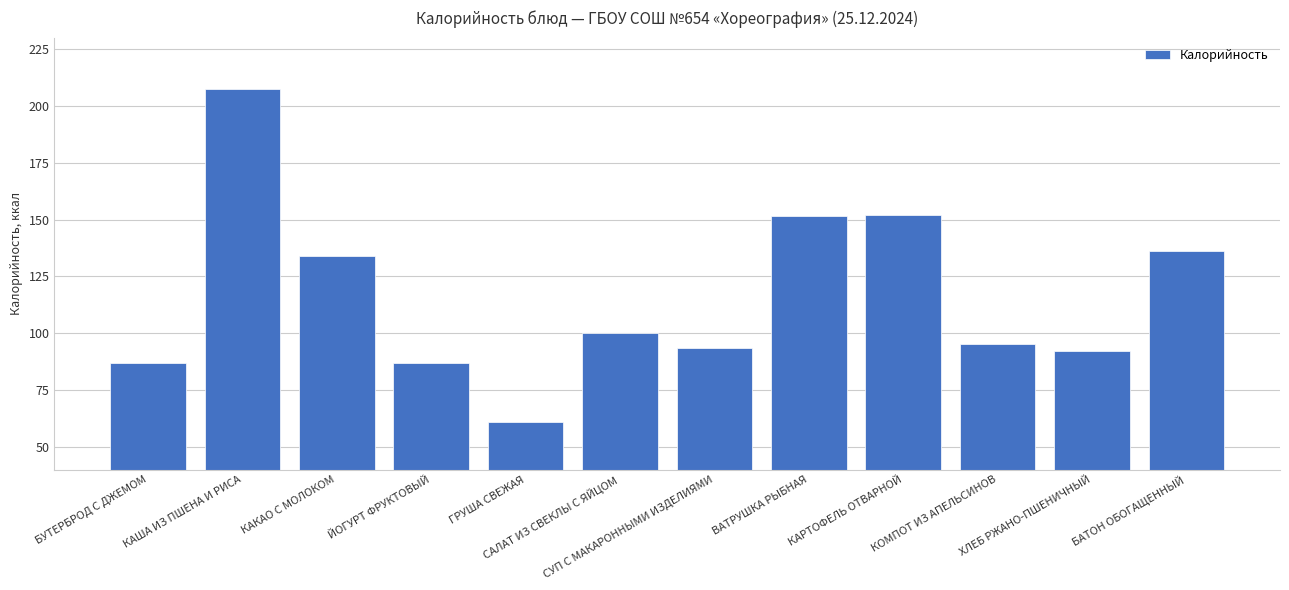

How many data points are less than 100?

6